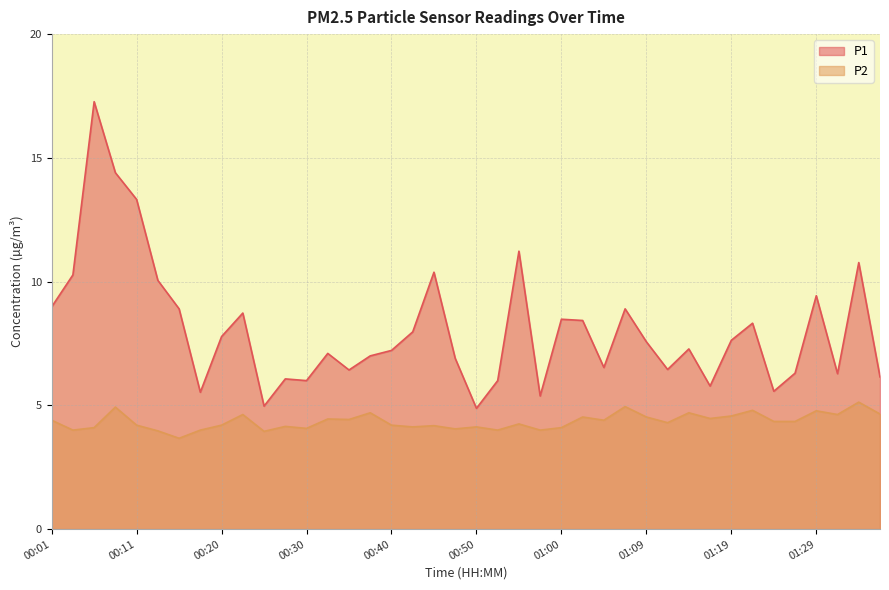

What is the sum of the P2 values at 00:28 and 01:12?

8.4